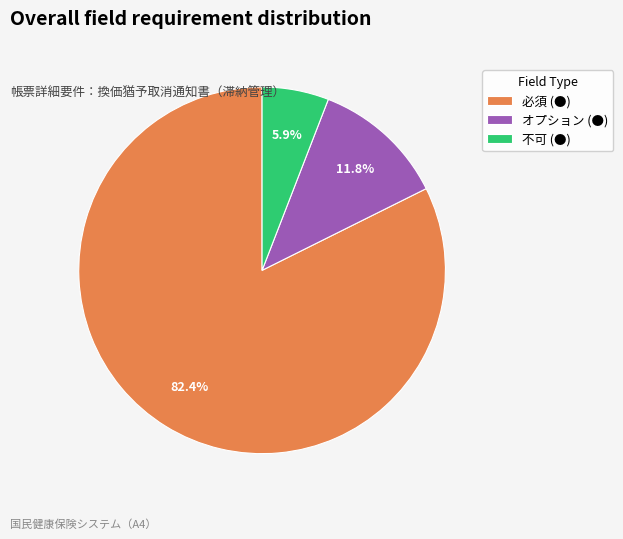

Rank the categories by value from lowest to highest.

不可 (●), オプション (●), 必須 (●)